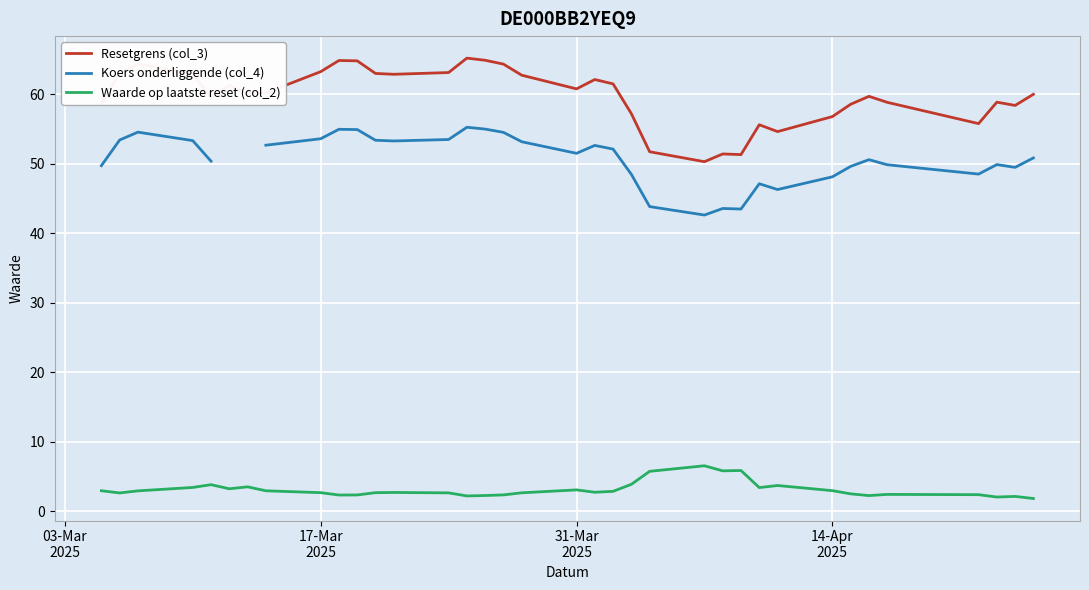

True or false: Resetgrens (col_3) and Waarde op laatste reset (col_2) cross at least once.

False